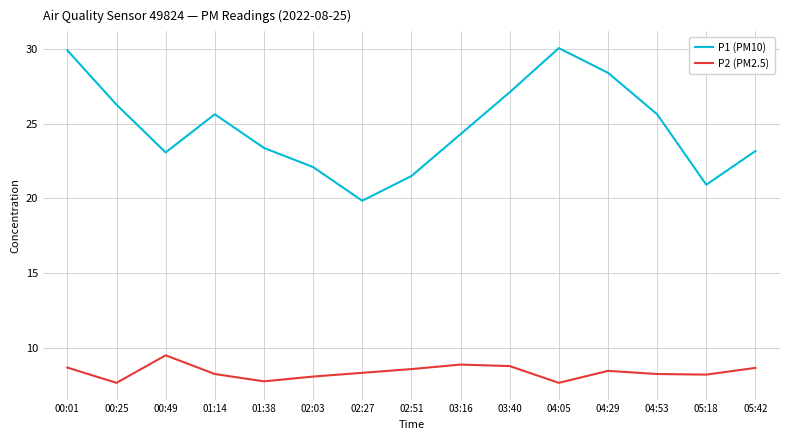

In P1 (PM10), how many points are lower than both neighbors (excluding endpoints)?

3